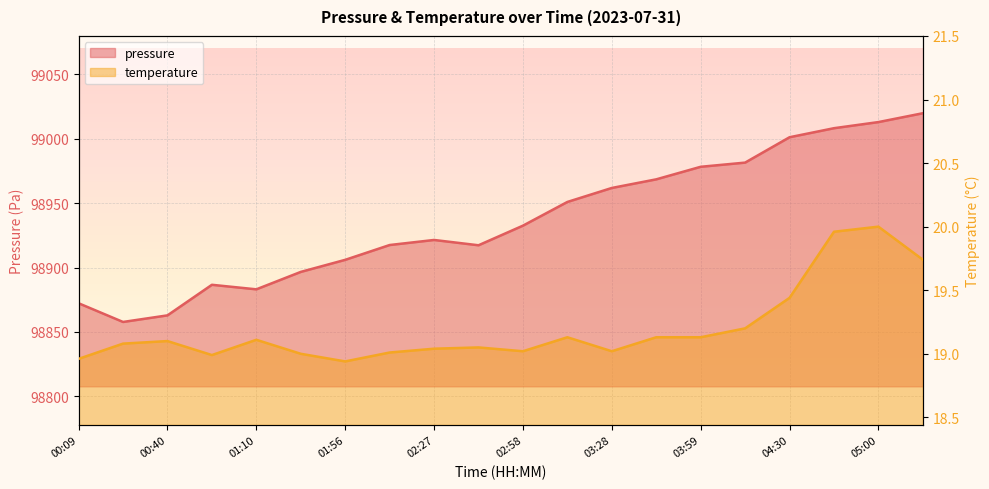

Which series changed the most between 02:58 and 03:44?

pressure